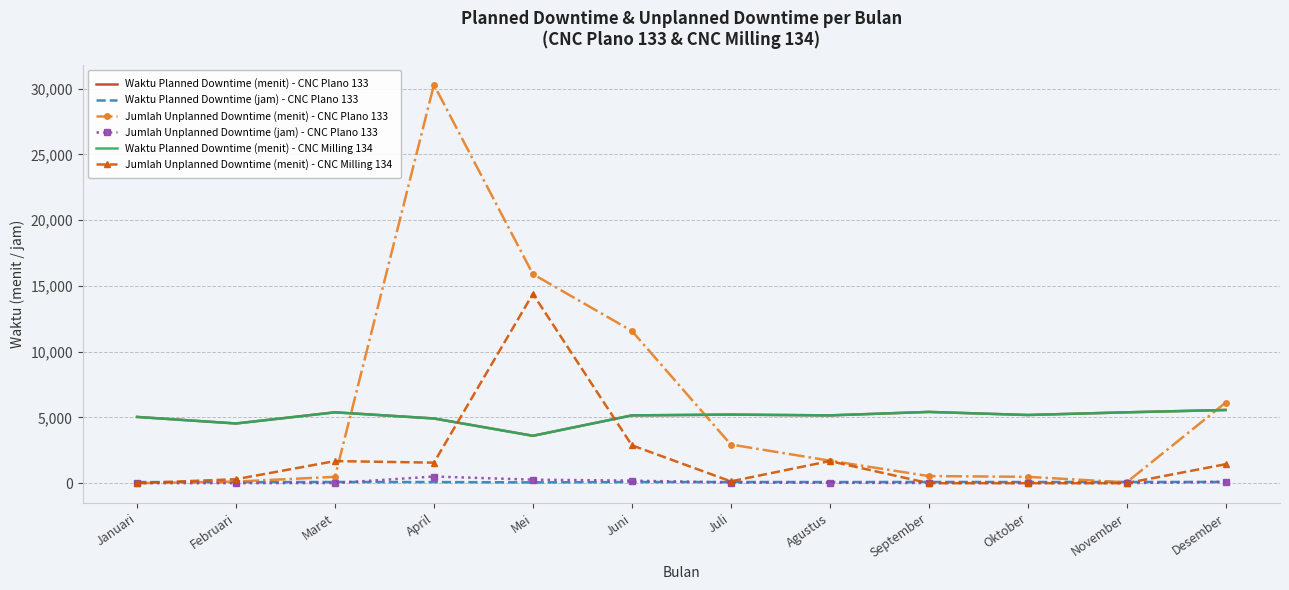

Where does the Waktu Planned Downtime (menit) - CNC Milling 134 series first go above 5184?

Maret